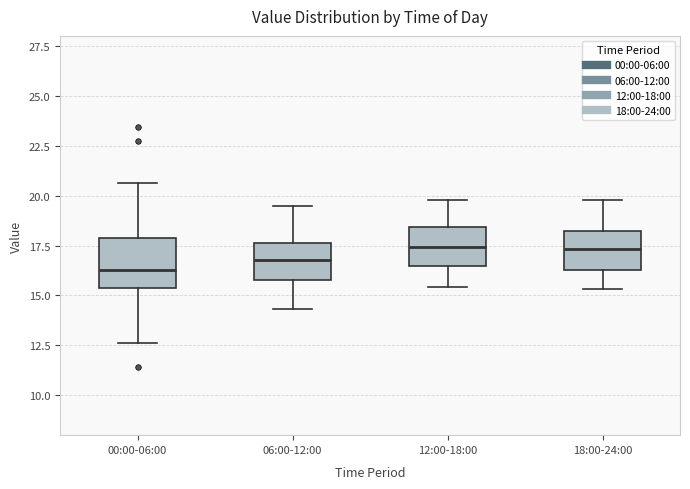

Where is the upper edge of the box for 12:00-18:00 on the y-axis? The values are not printed on the chart, so give them approximately, as read against the axis.

18.5